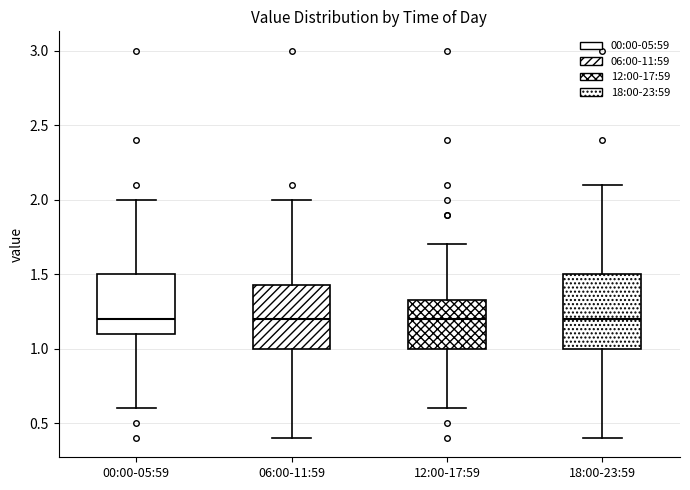

Which box is the tallest, from its lower edge to its upper edge?

18:00-23:59